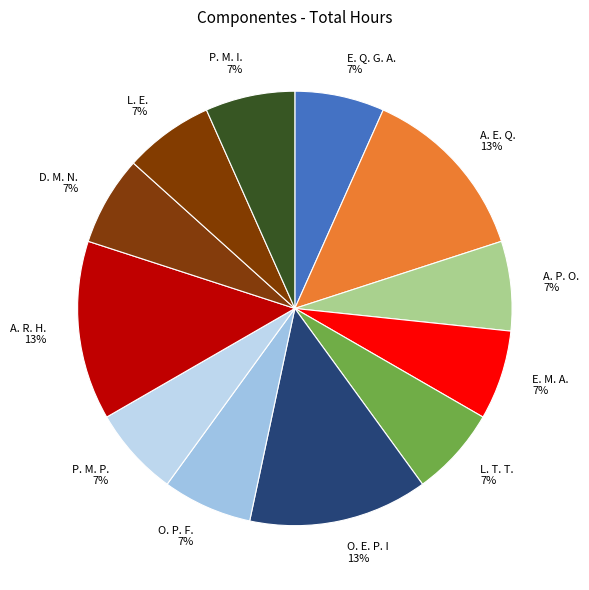

How many segments does this pie chart have?

12